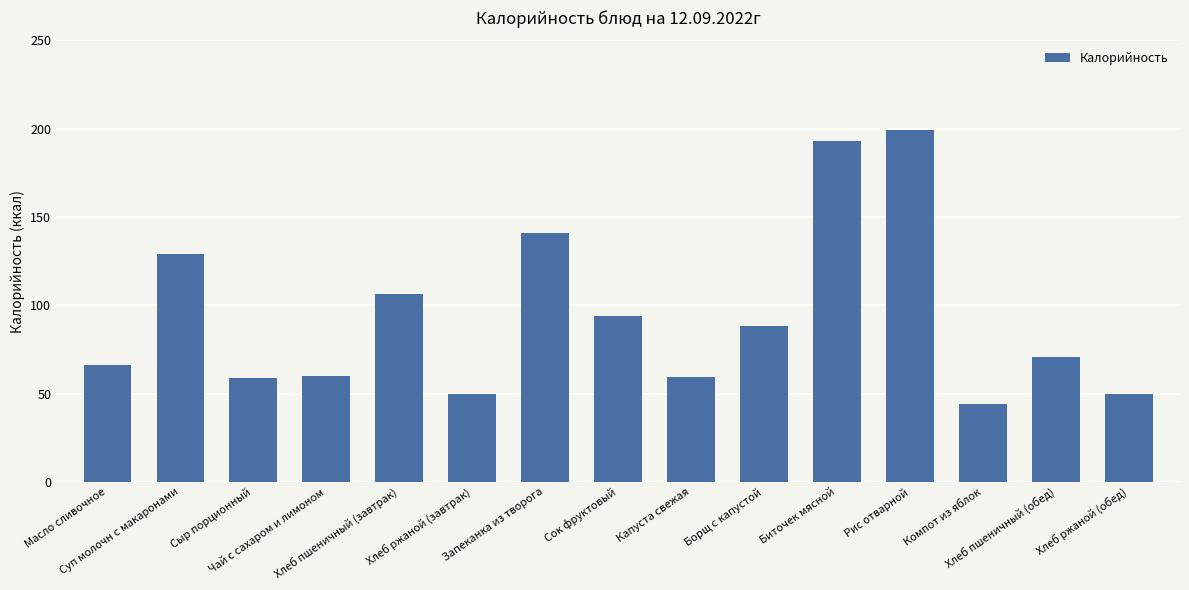

What is the value of the 6th bar from the left?

50.0